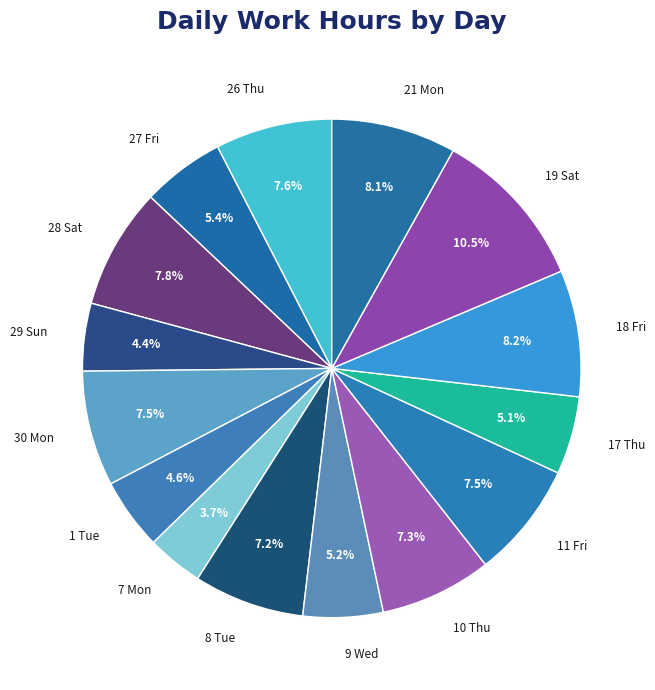

Is there a majority slice in this chart?

No